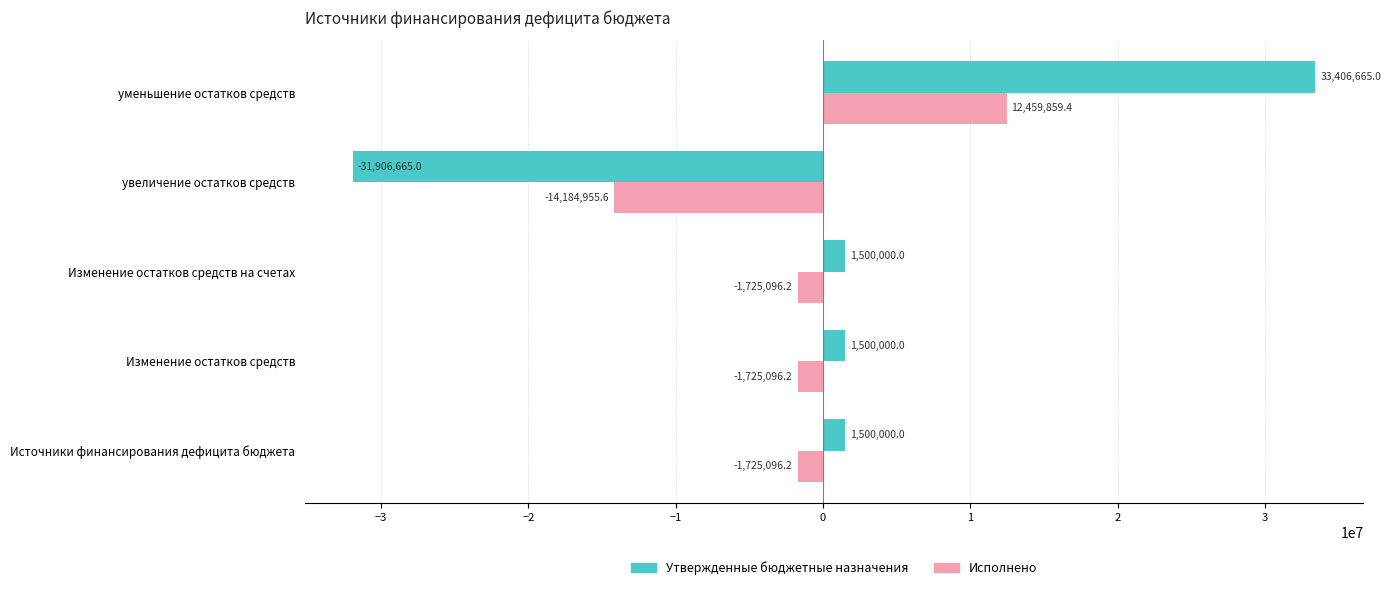

List the series in order of their peak value, highest first.

Утвержденные бюджетные назначения, Исполнено